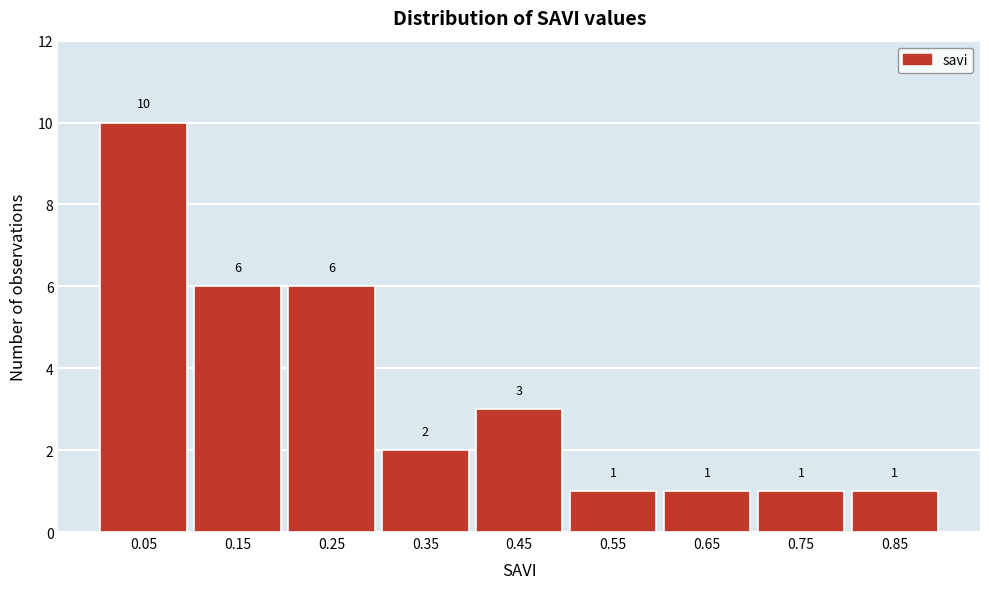

Reading left to right, extract all data points from this chart.

0.05=10	0.15=6	0.25=6	0.35=2	0.45=3	0.55=1	0.65=1	0.75=1	0.85=1